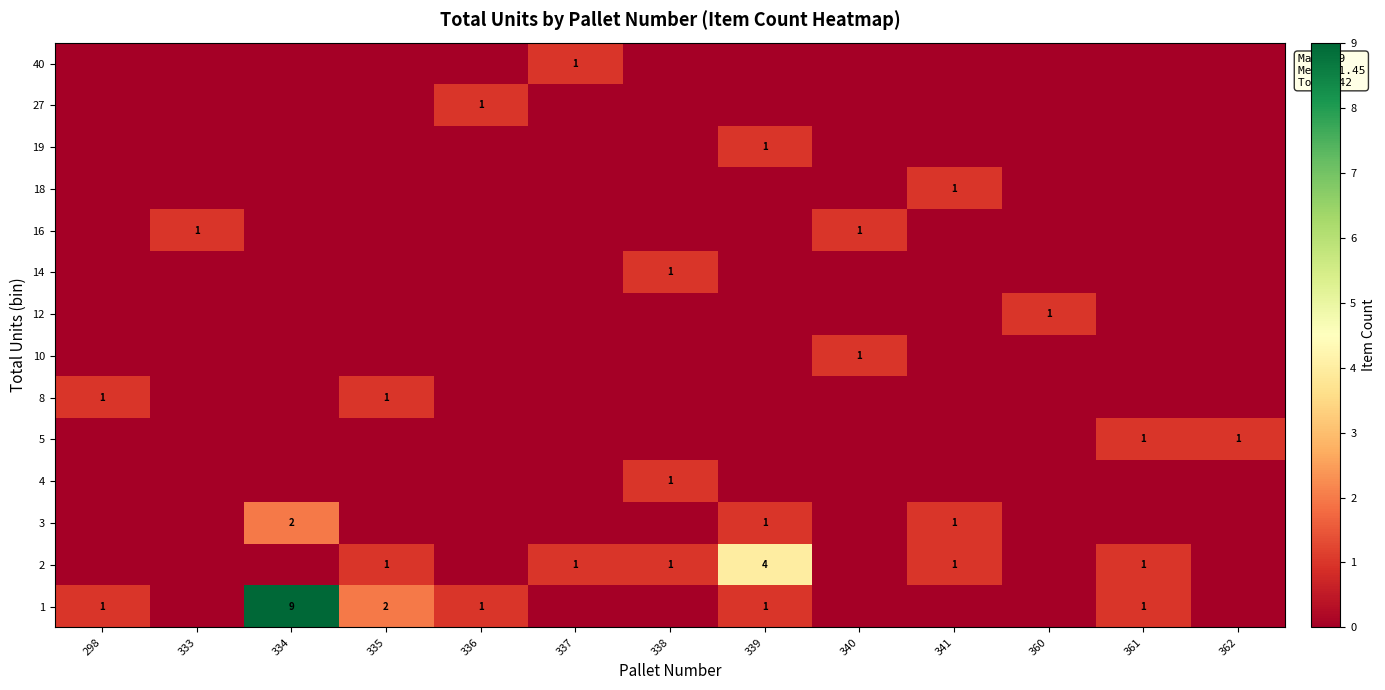

True or false: 27 has a value of 0 at 336.

False